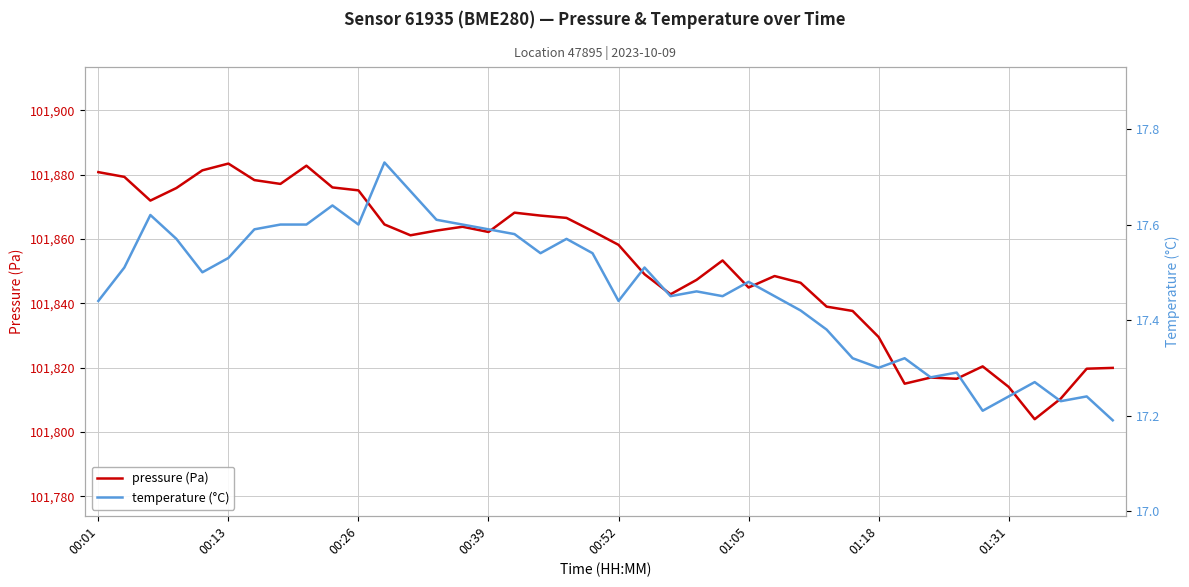

True or false: temperature (°C) has a value of 17.6 at 14.

True